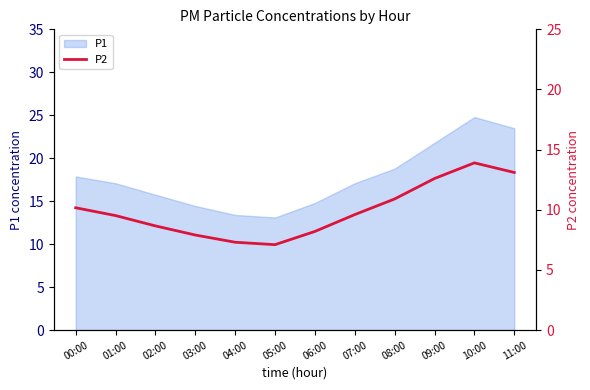

What is the label of the 9th point from the right?

03:00